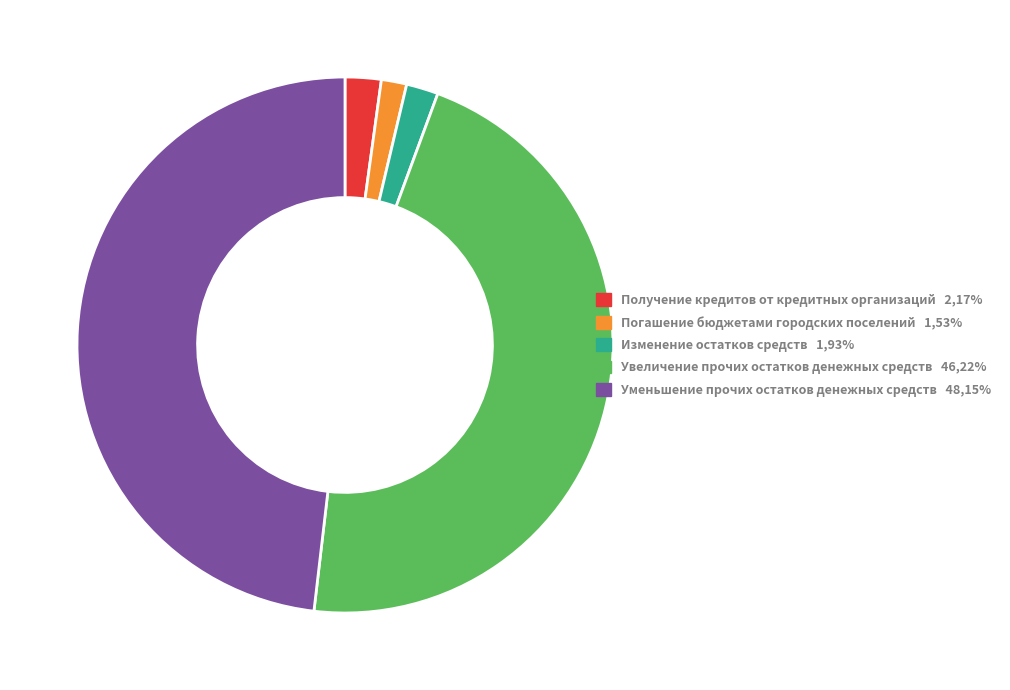

Is it true that Погашение бюджетами городских поселений is 13% of the pie?

False